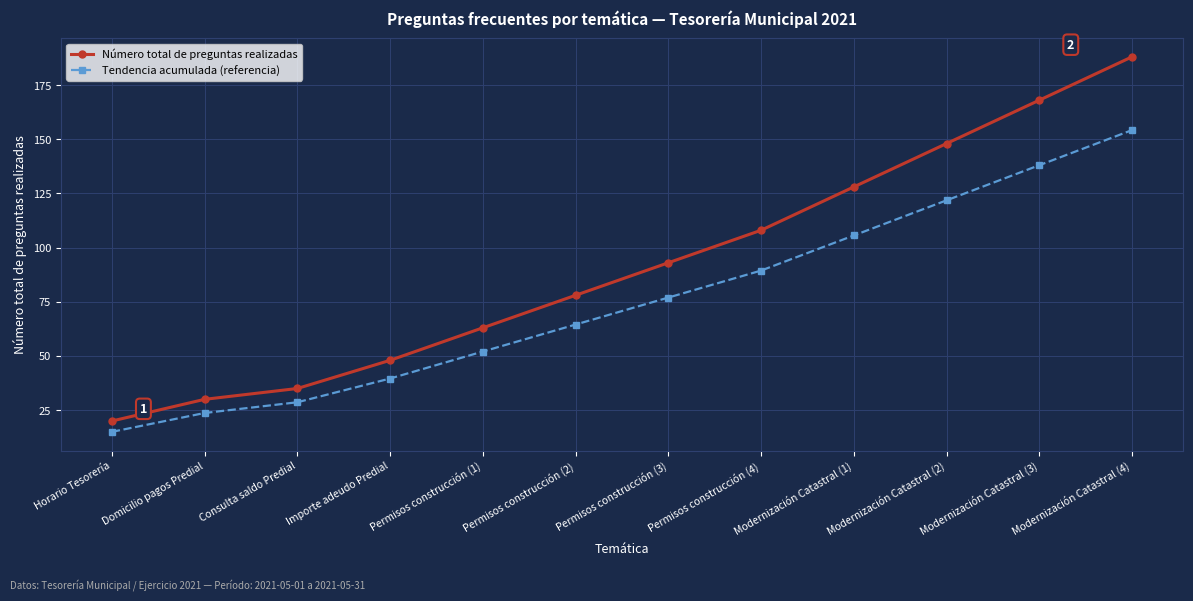

What are all the series names shown in the legend?

Número total de preguntas realizadas, Tendencia acumulada (referencia)